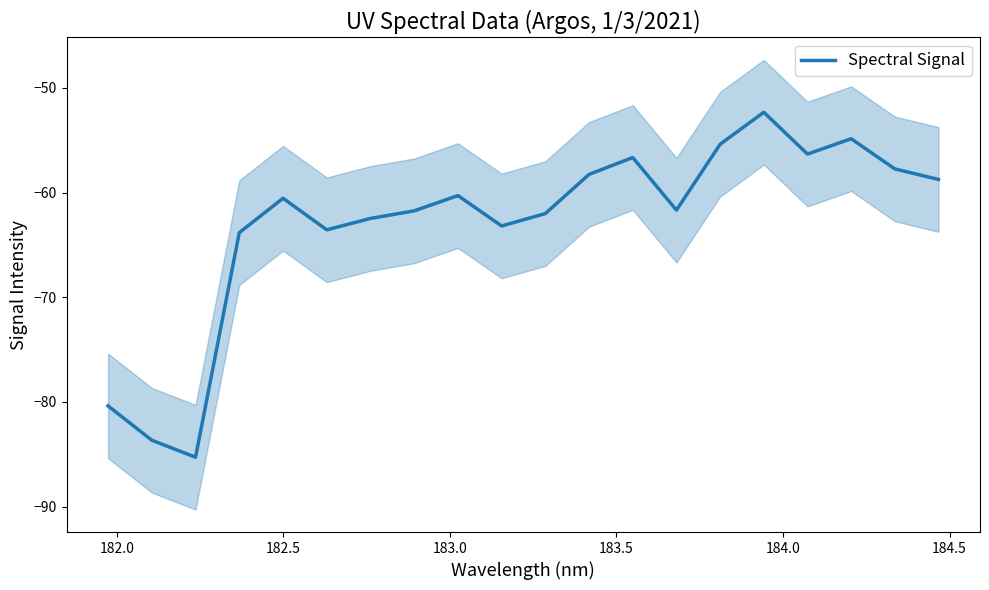

What is the highest value of the Spectral Signal series?

-52.3